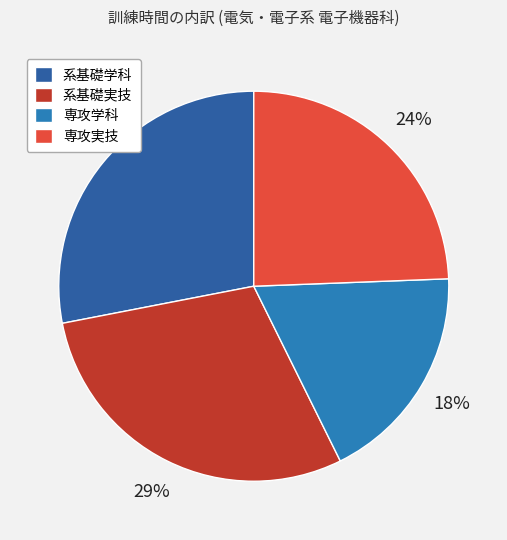

Rank the categories by value from lowest to highest.

専攻学科, 専攻実技, 系基礎学科, 系基礎実技